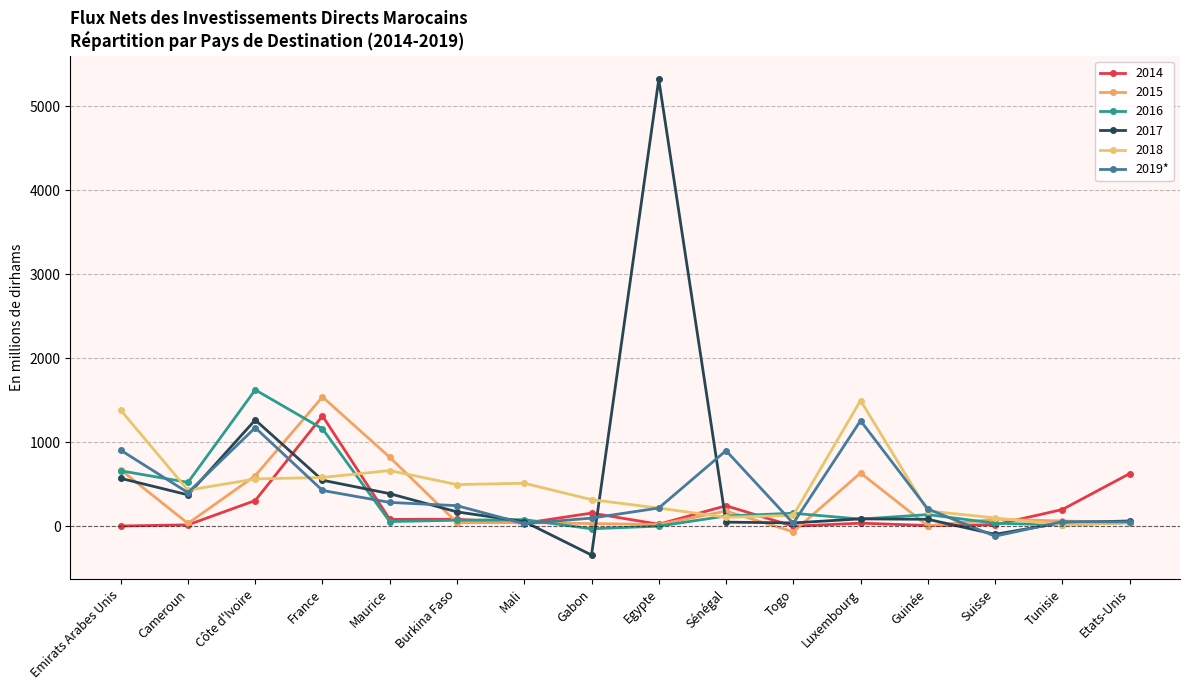

Does the chart have visible grid lines?

Yes